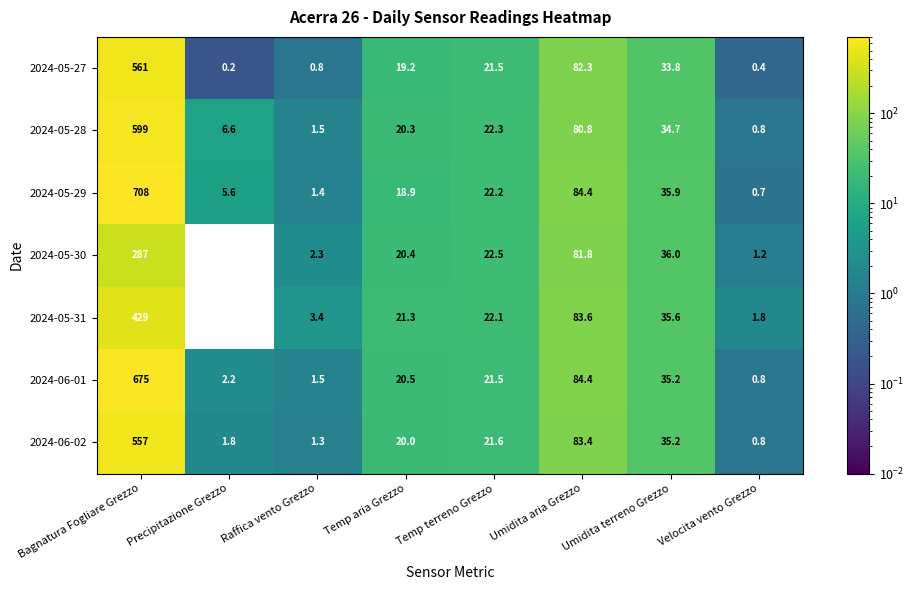

Is it true that 2024-05-29 equals 18.9 at Temp aria Grezzo?

True